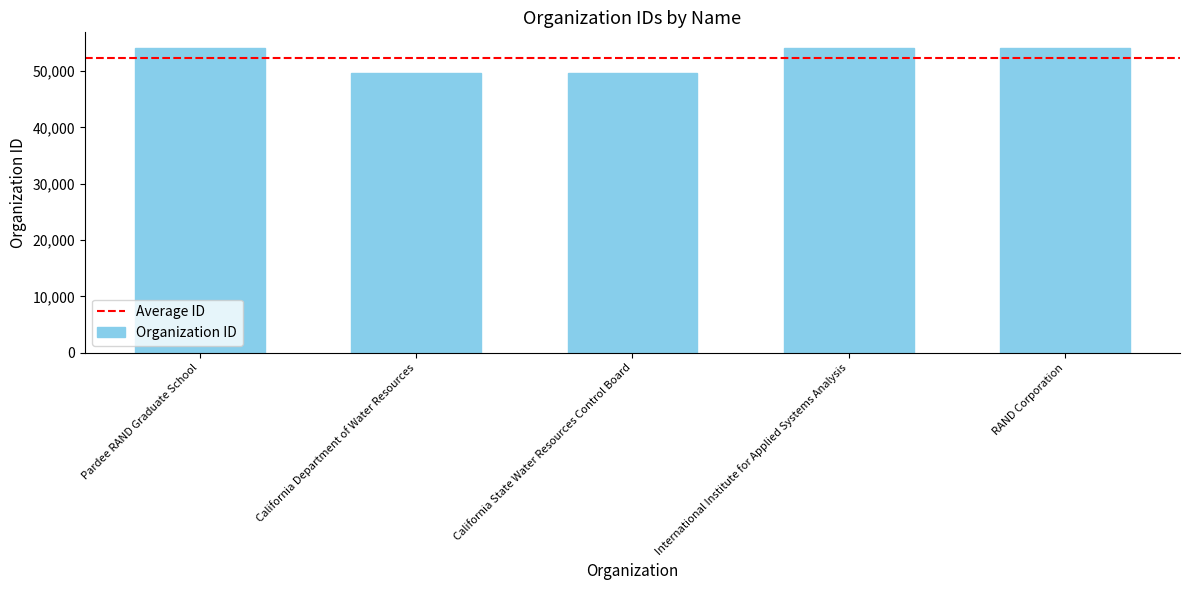

What is the maximum value shown in the chart?

54192